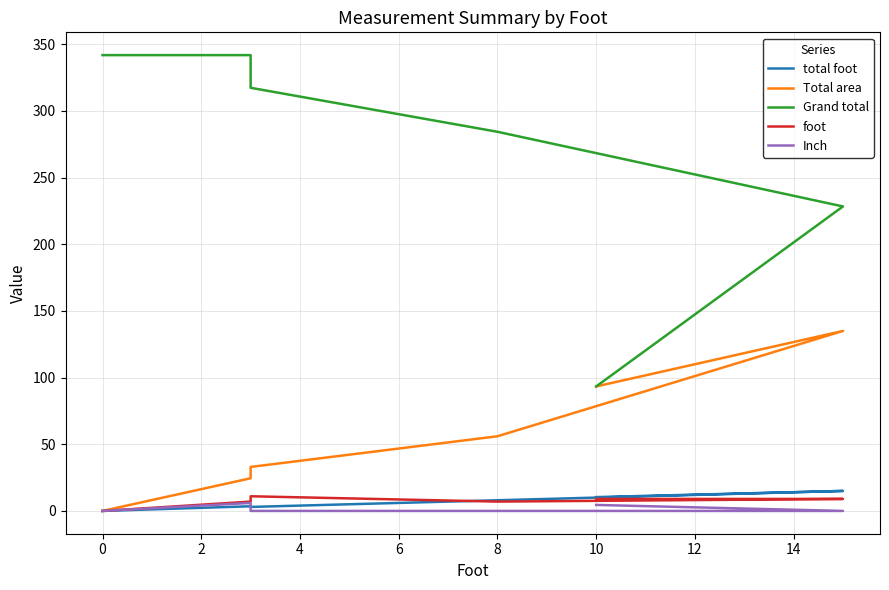

Which category has the lowest value across all series?

8